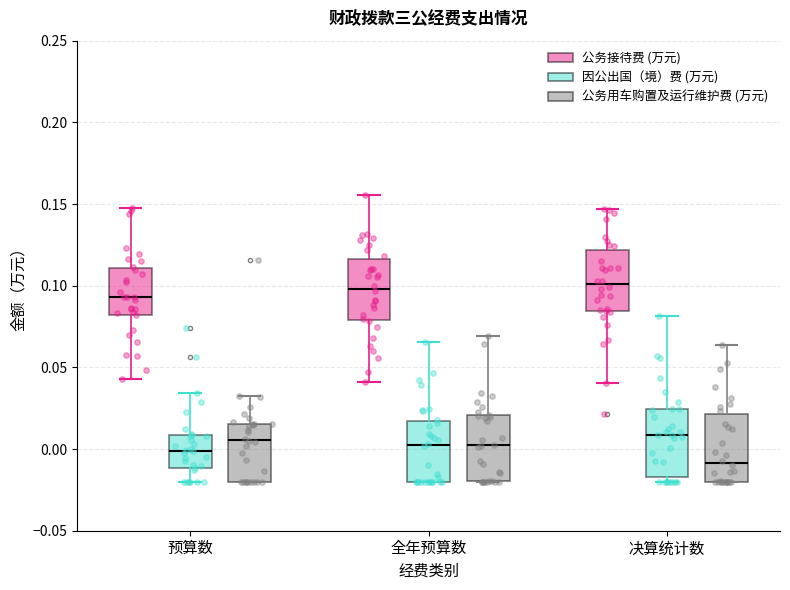

Reading left to right, transcribe this box plot: for each box, give where its median line is, the range the box spans, and where its two whiskers end, as read against the y-axis. The values are not printed on the chart, so give them approximately, as read against the axis.

预算数 (公务接待费 (万元)): median 0.095, box 0.080 to 0.110, whiskers 0.045 to 0.145
预算数 (因公出国（境）费 (万元)): median 0.000, box -0.010 to 0.010, whiskers -0.020 to 0.035
预算数 (公务用车购置及运行维护费 (万元)): median 0.005, box -0.020 to 0.015, whiskers -0.020 to 0.030
全年预算数 (公务接待费 (万元)): median 0.100, box 0.080 to 0.115, whiskers 0.040 to 0.155
全年预算数 (因公出国（境）费 (万元)): median 0.005, box -0.020 to 0.015, whiskers -0.020 to 0.065
全年预算数 (公务用车购置及运行维护费 (万元)): median 0.000, box -0.020 to 0.020, whiskers -0.020 to 0.070
决算统计数 (公务接待费 (万元)): median 0.100, box 0.085 to 0.120, whiskers 0.040 to 0.145
决算统计数 (因公出国（境）费 (万元)): median 0.010, box -0.015 to 0.025, whiskers -0.020 to 0.080
决算统计数 (公务用车购置及运行维护费 (万元)): median -0.010, box -0.020 to 0.020, whiskers -0.020 to 0.065